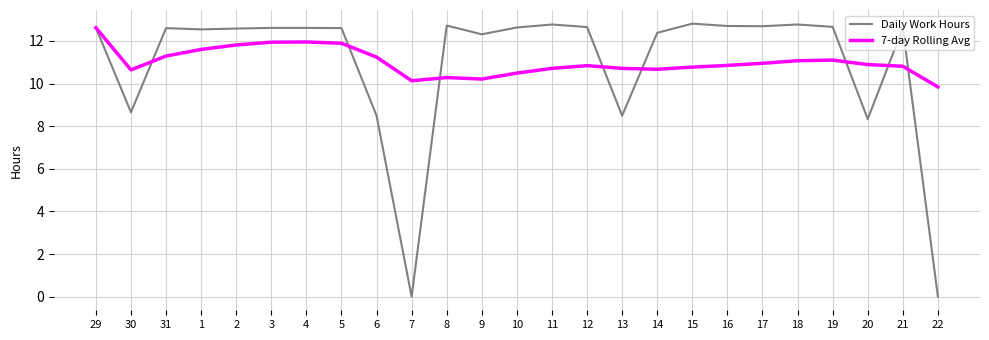

Is it true that 7-day Rolling Avg equals 10.6 at 30?

True